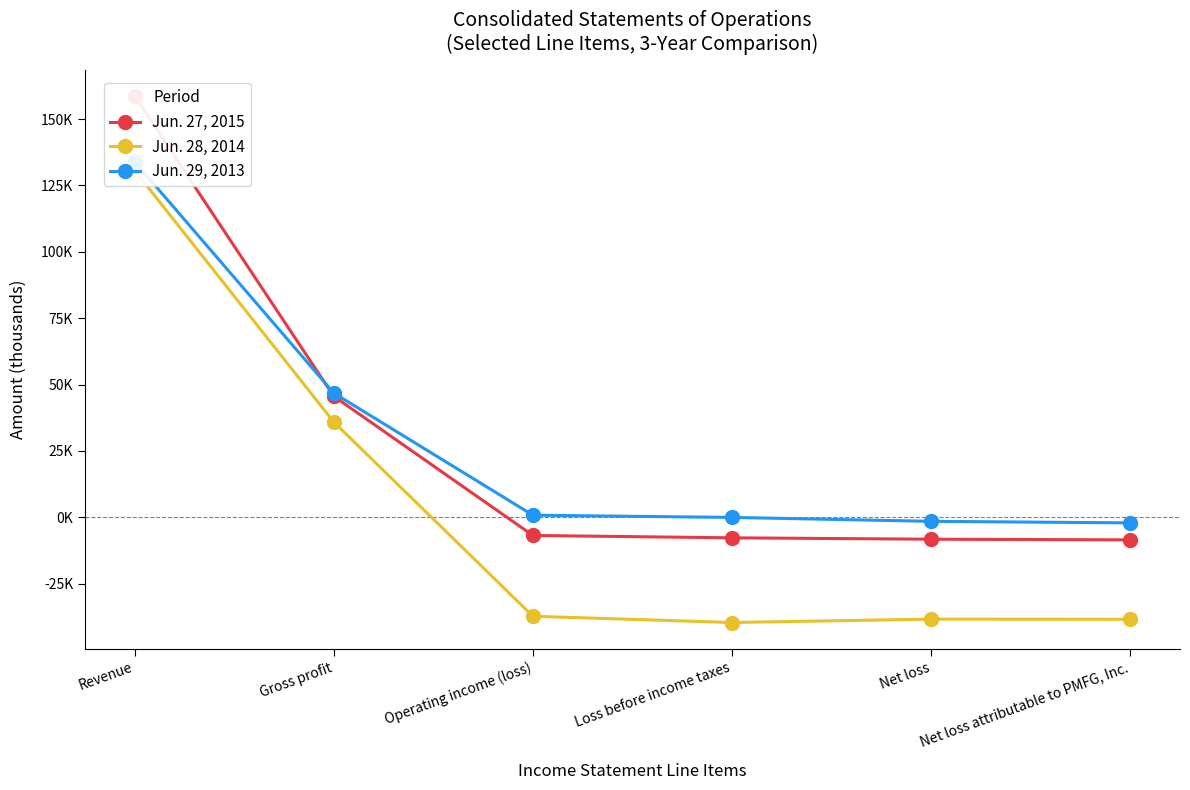

Which series has the largest total across all categories?

Jun. 29, 2013